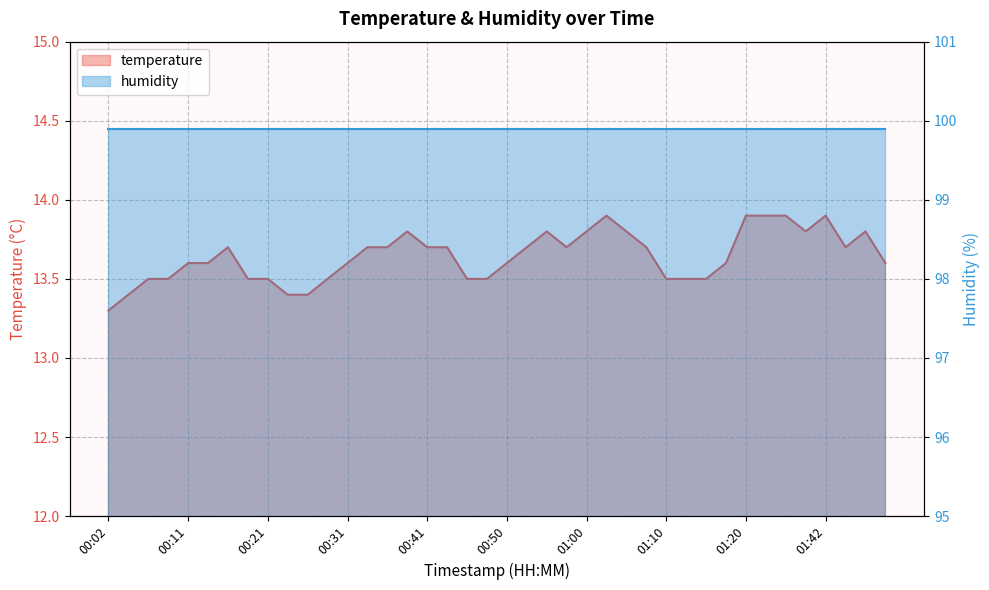

What is the difference between the maximum and minimum values?

0.6